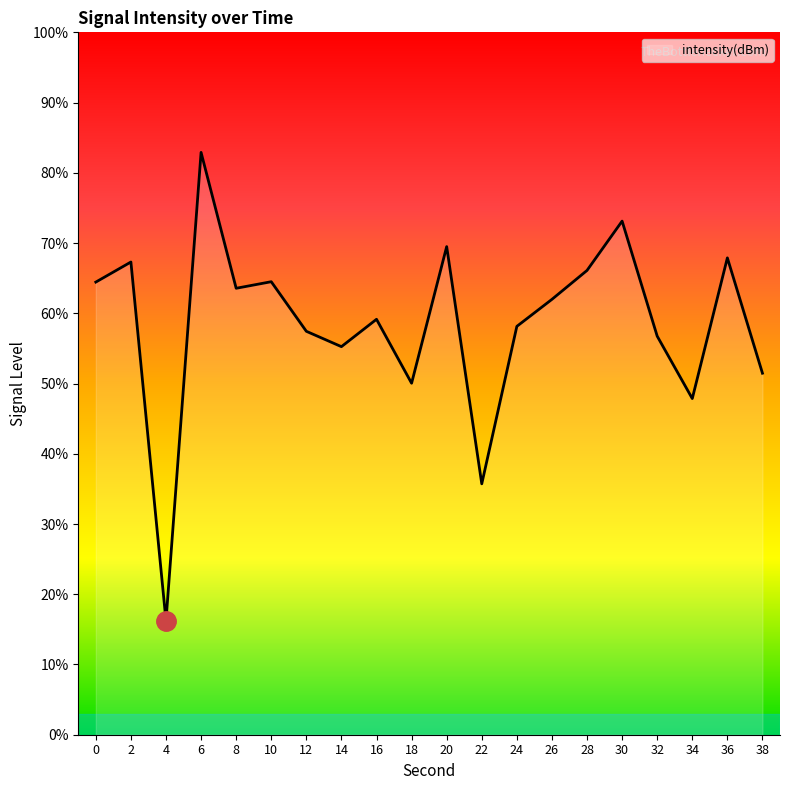

What is the greatest value displayed?

82.9